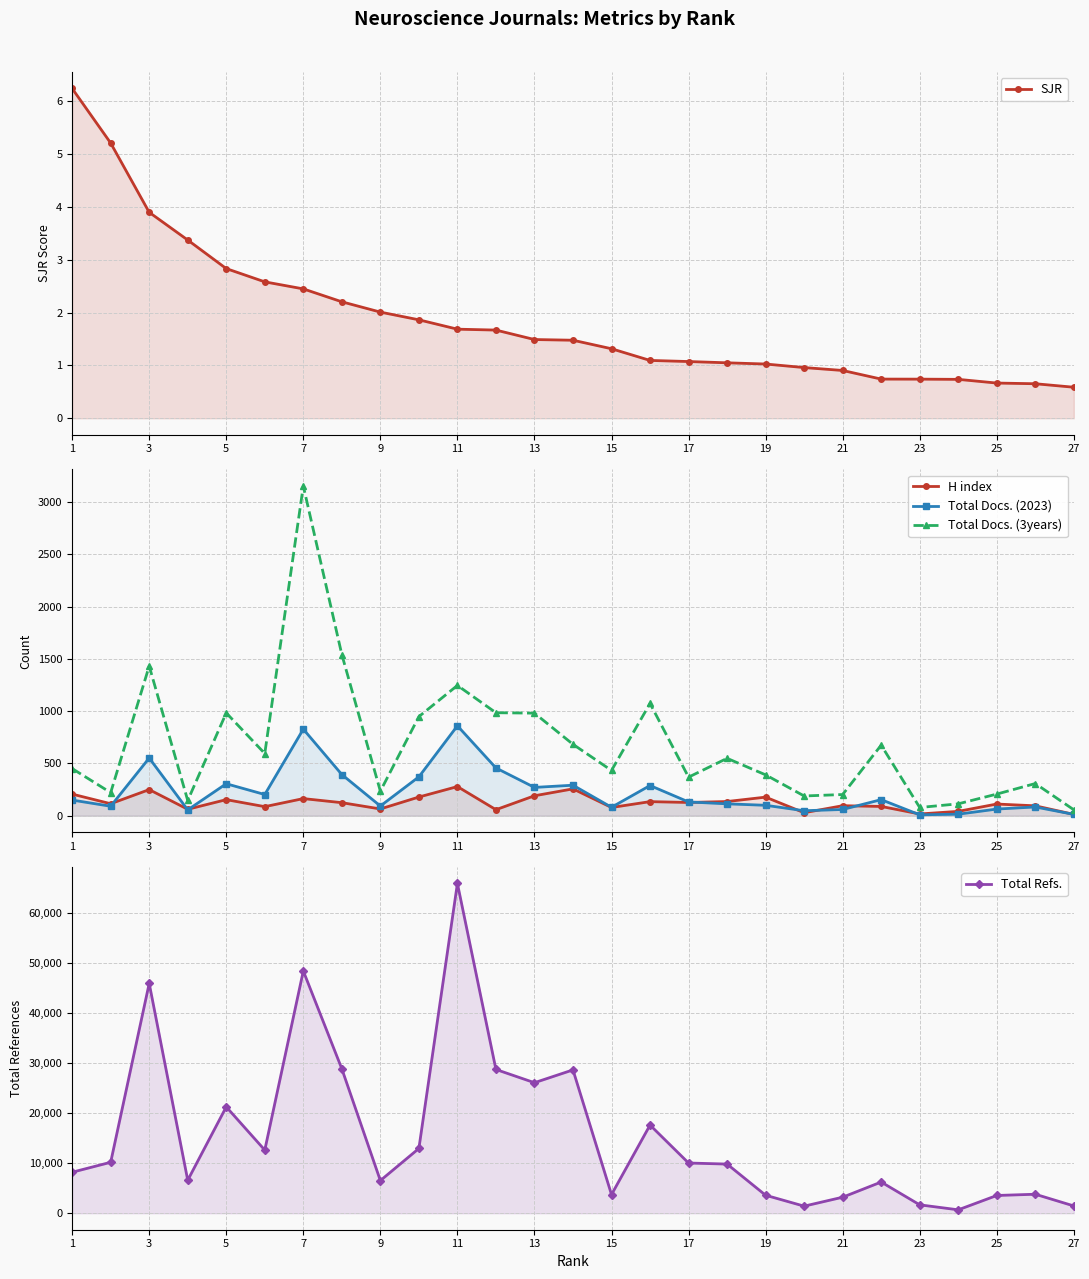

What is the difference between the maximum and minimum values in the Total Docs. (3years) series?

3096.0